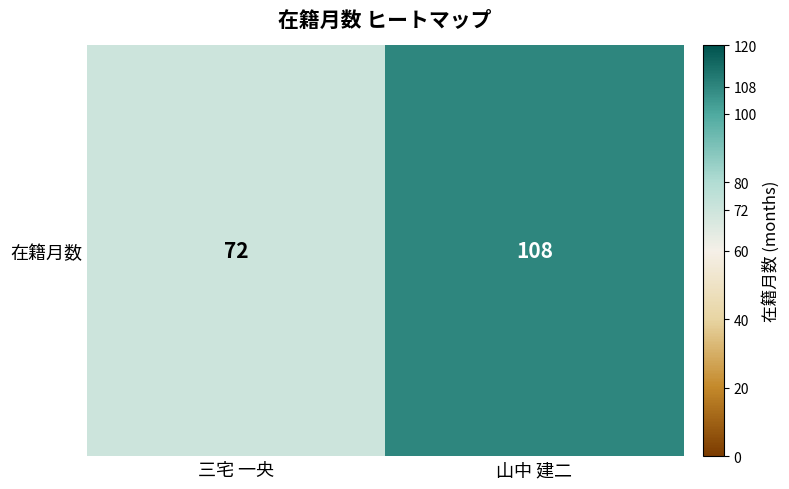

What is the sum of the values at 三宅 一央 and 山中 建二?

180